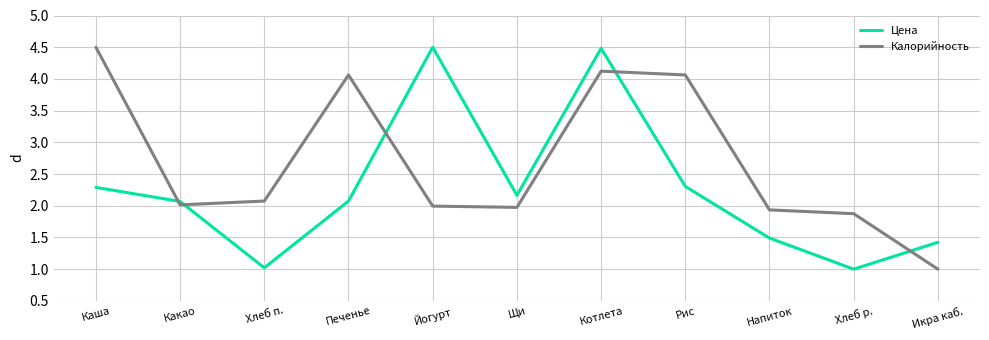

Is this an area chart (filled region under the line)?

No